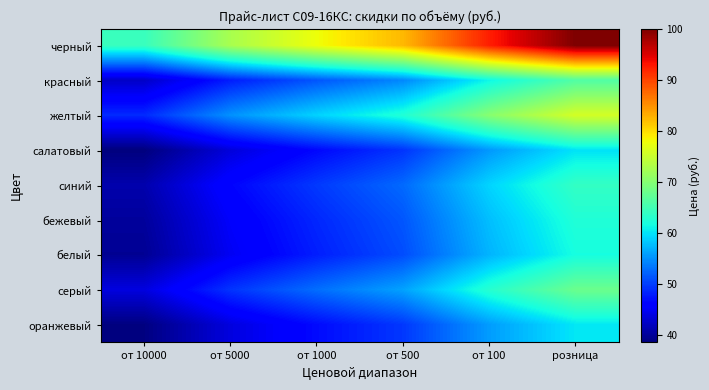

List the series in order of their peak value, highest first.

черный, желтый, серый, красный, синий, бежевый, белый, оранжевый, салатовый